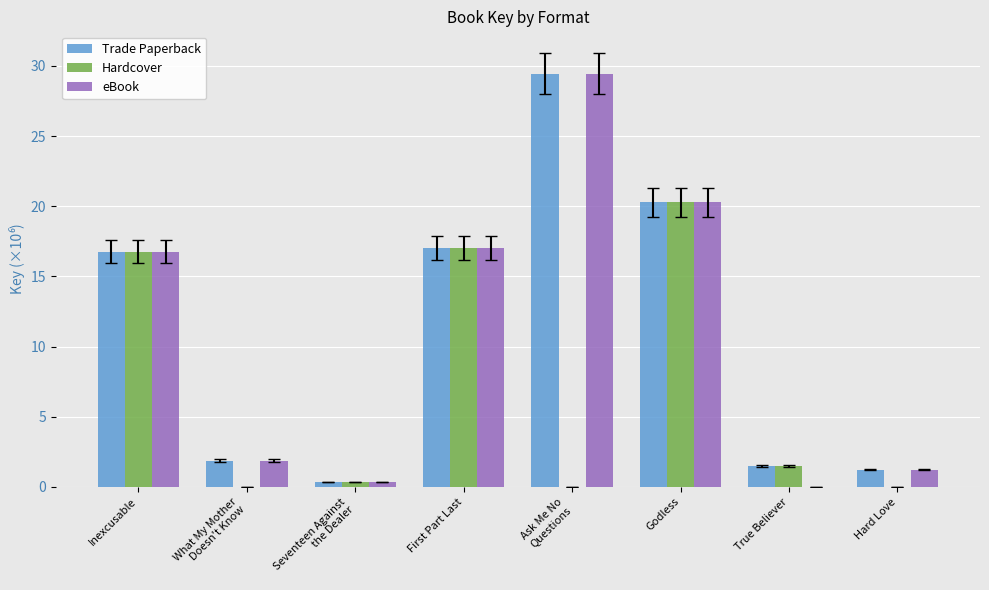

What is the total value across all series at Seventeen Against
the Dealer?

1.0